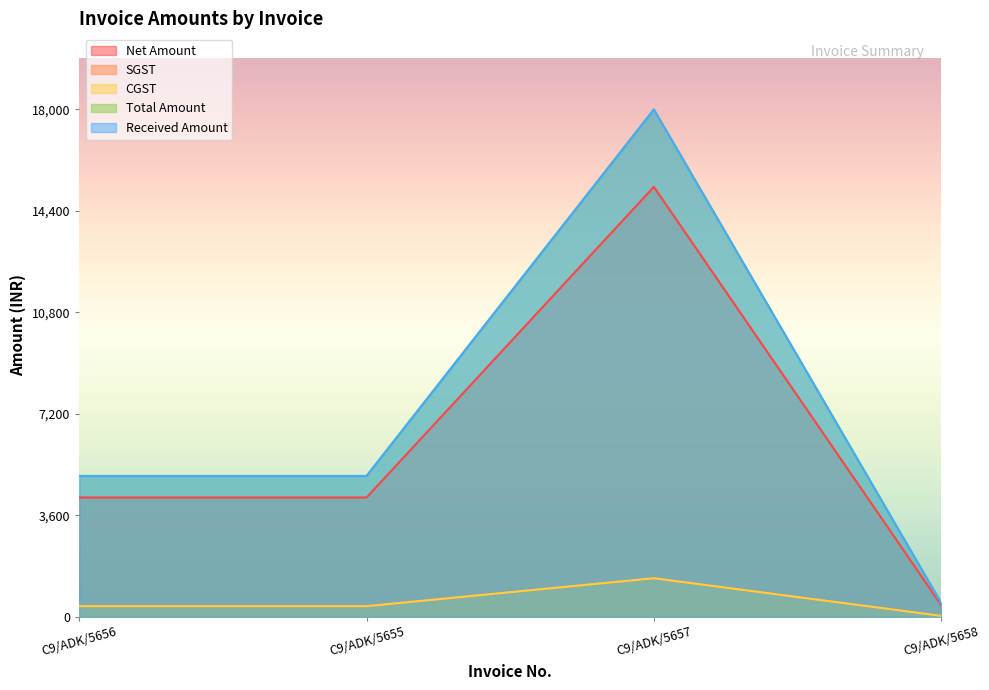

True or false: Total Amount and Received Amount intersect in this chart.

False